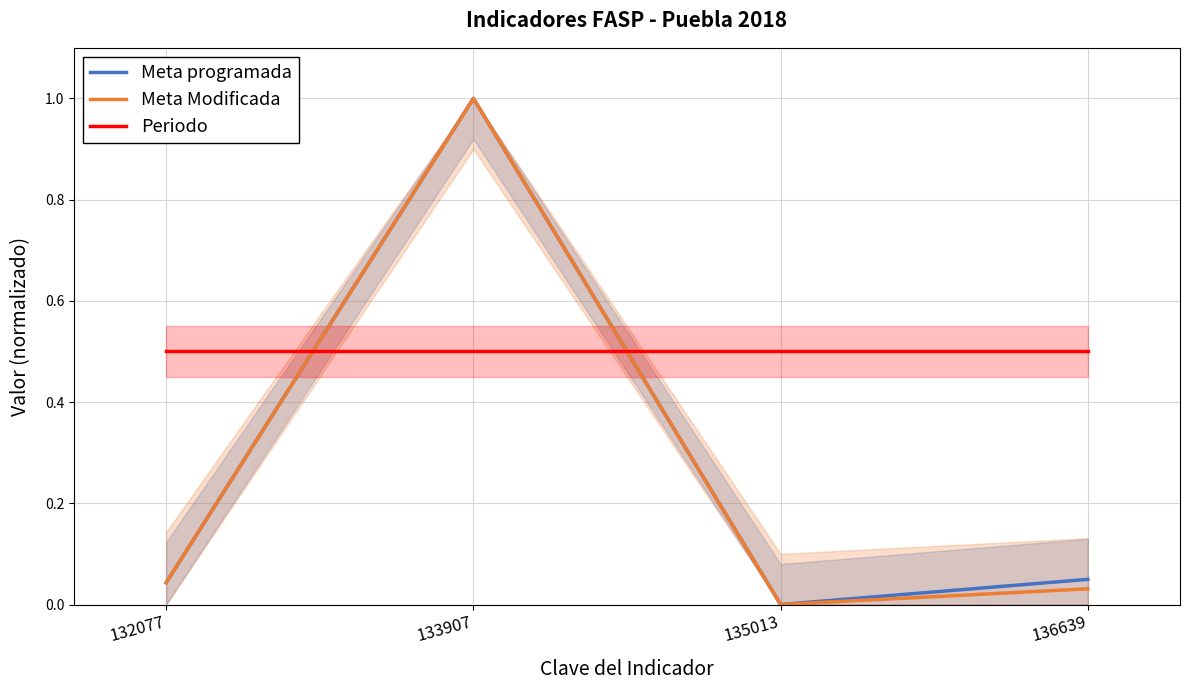

Is the value of Meta Modificada at 133907 greater than the value of Meta programada at 136639?

Yes